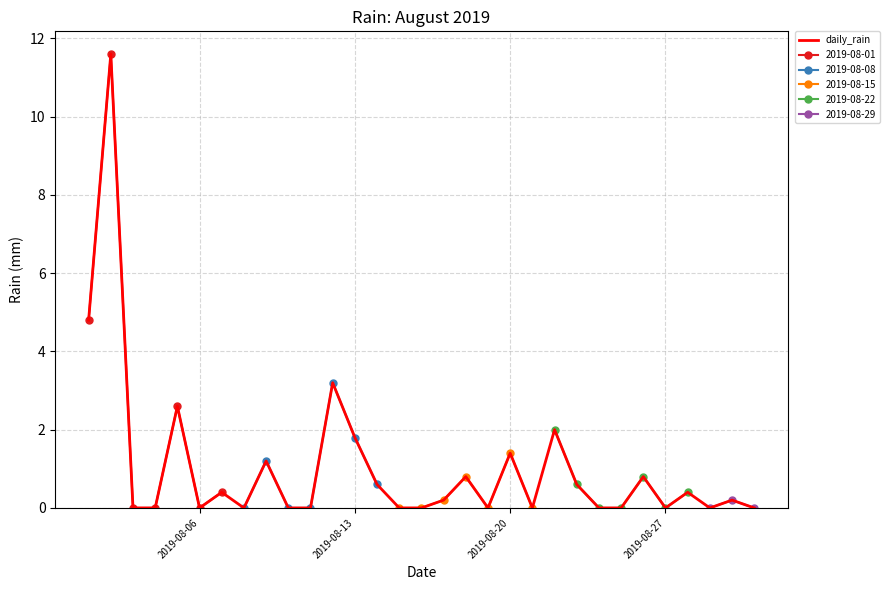

What is the sum of all values?

32.6